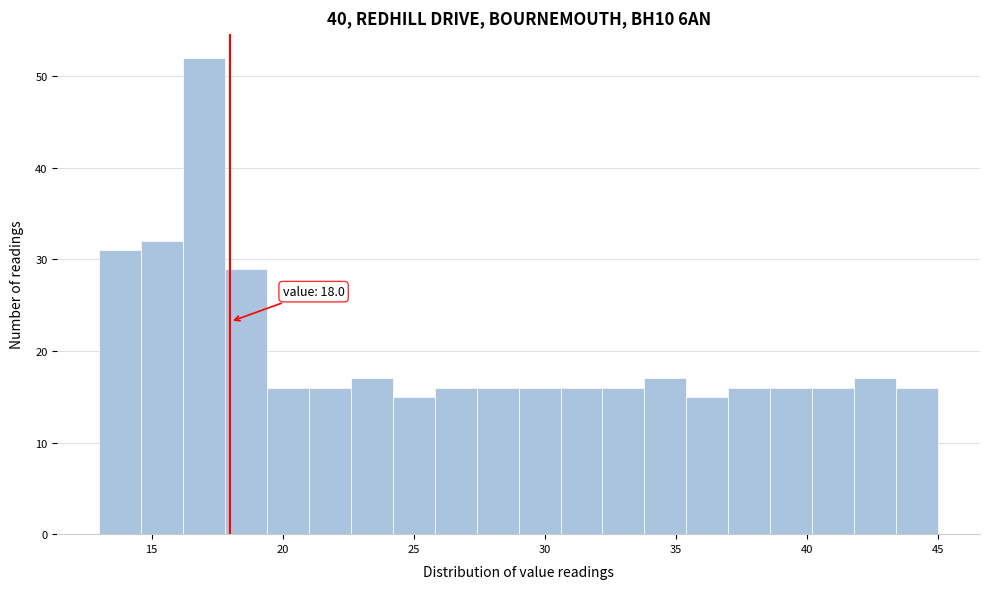

Around what value on the x-axis is the tallest bar? Give the approximate position of its centre, as read against the axis.

17.0